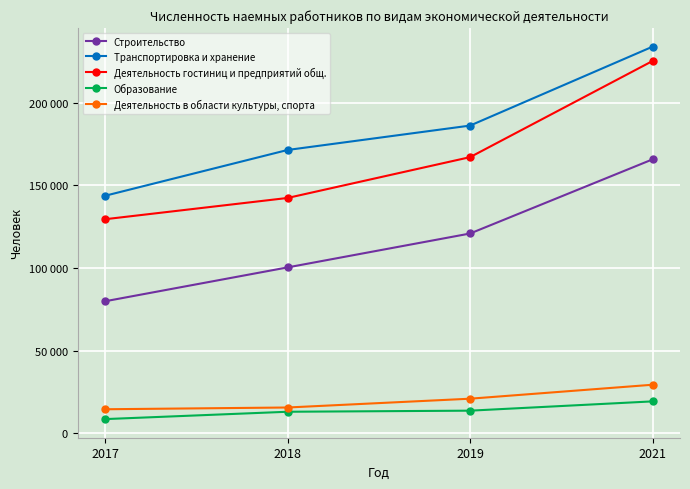

What are all the series names shown in the legend?

Строительство, Транспортировка и хранение, Деятельность гостиниц и предприятий общ., Образование, Деятельность в области культуры, спорта